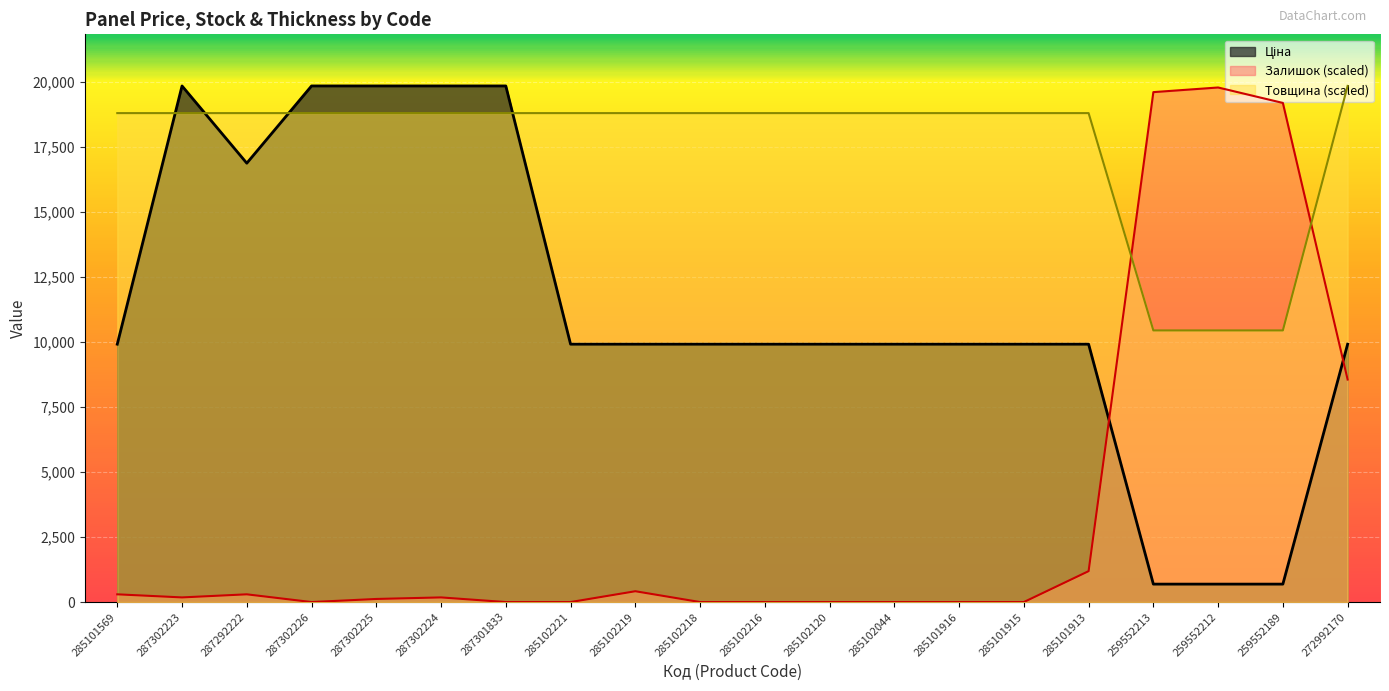

What is the value of the Ціна point at the 18th from the left?

689.1